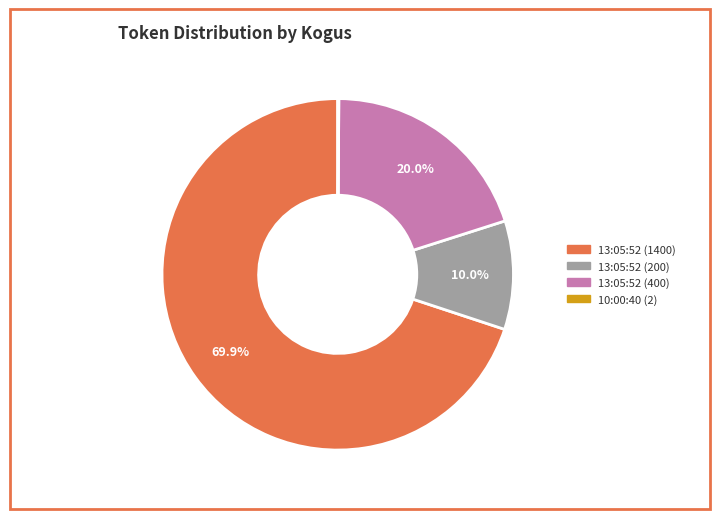

How much of the chart is everything except 13:05:52 (400)?

80.0%